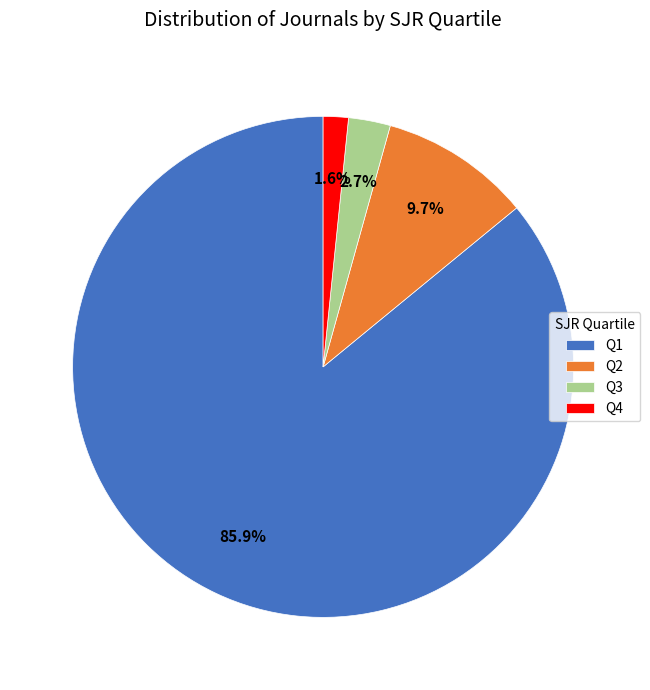

What percentage is the Q3 slice, to the nearest percent?

3%